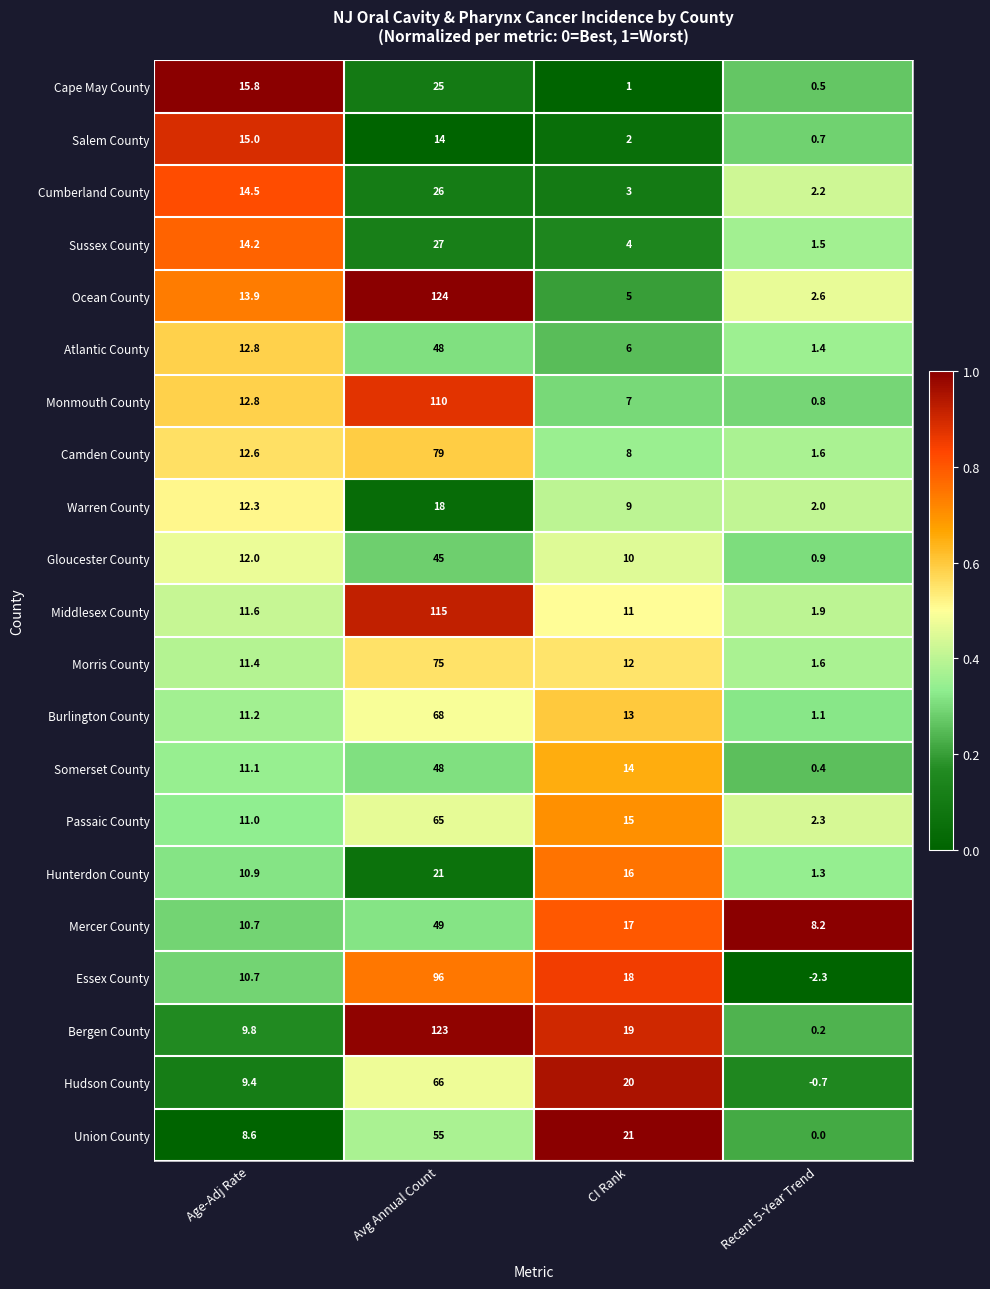

Is it true that Burlington County equals 1.1 at Recent 5-Year Trend?

True